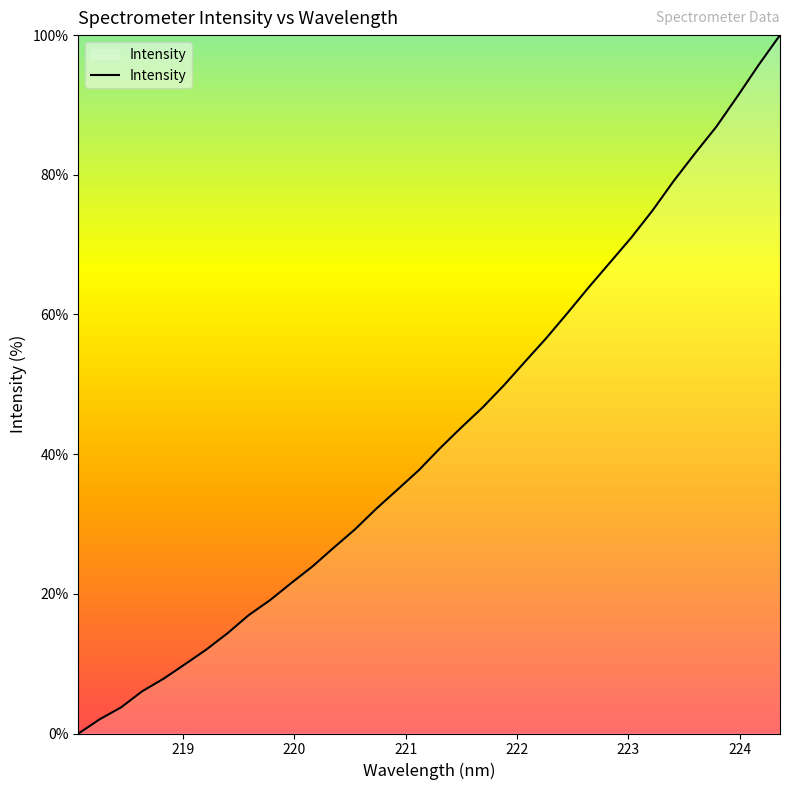

What is the difference between the maximum and minimum values?

100.0